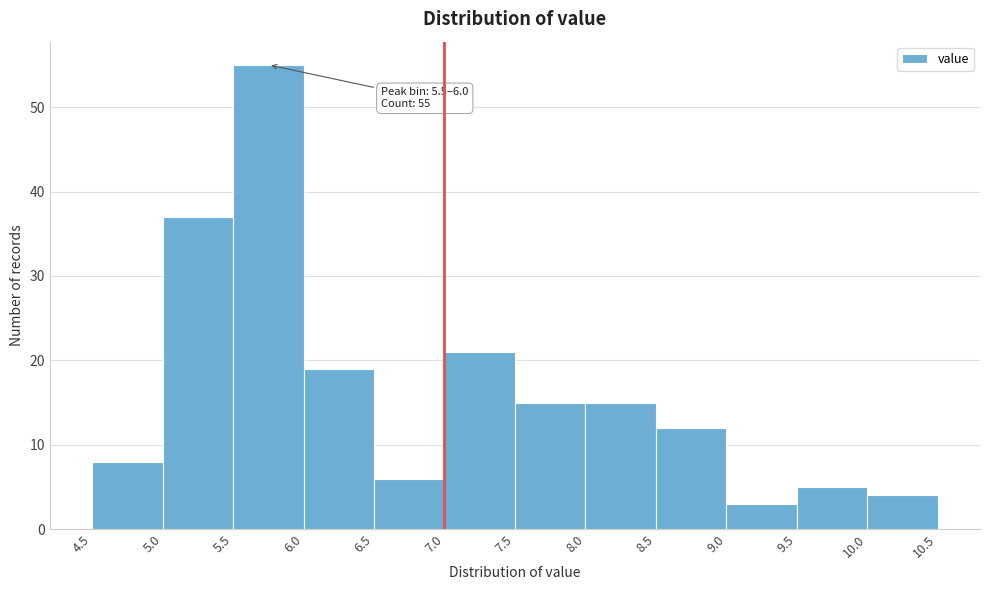

Over which range of the x-axis is the bar tallest?

5.5 to 6.0